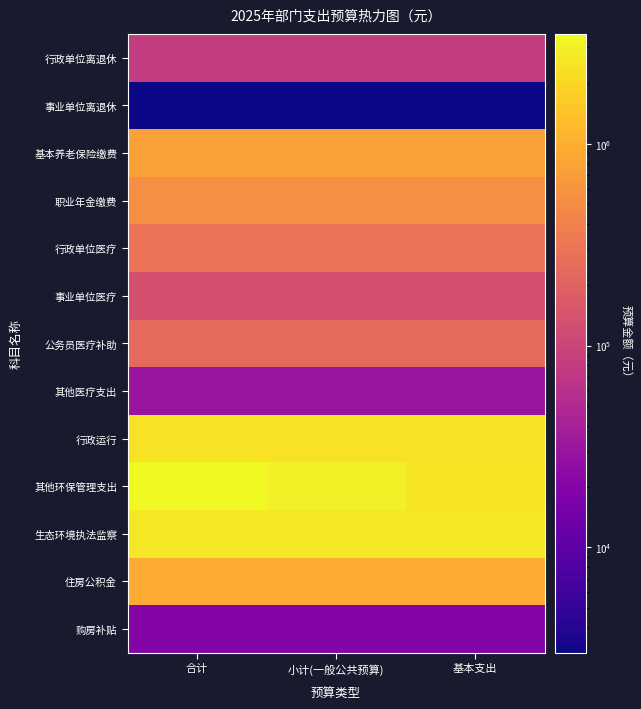

Reading left to right, transcribe all the data shown in this chart.

行政单位离退休: 合计=82200	小计(一般公共预算)=82200	基本支出=82200
事业单位离退休: 合计=3000	小计(一般公共预算)=3000	基本支出=3000
基本养老保险缴费: 合计=767448	小计(一般公共预算)=767448	基本支出=767448
职业年金缴费: 合计=525000	小计(一般公共预算)=525000	基本支出=525000
行政单位医疗: 合计=285532	小计(一般公共预算)=285532	基本支出=285532
事业单位医疗: 合计=132086	小计(一般公共预算)=132086	基本支出=132086
公务员医疗补助: 合计=239640	小计(一般公共预算)=239640	基本支出=239640
其他医疗支出: 合计=30660	小计(一般公共预算)=30660	基本支出=30660
行政运行: 合计=2433651	小计(一般公共预算)=2433651	基本支出=2433651
其他环保管理支出: 合计=3502203	小计(一般公共预算)=3002203	基本支出=2452203
生态环境执法监察: 合计=2632905	小计(一般公共预算)=2632905	基本支出=2632905
住房公积金: 合计=951000	小计(一般公共预算)=951000	基本支出=951000
购房补贴: 合计=20000	小计(一般公共预算)=20000	基本支出=20000